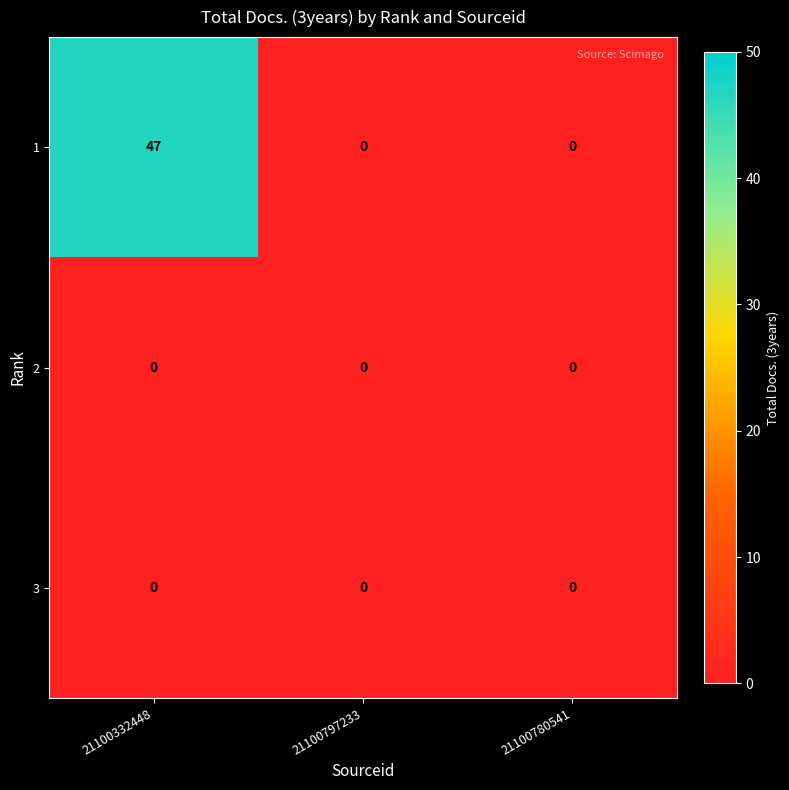

What is the greatest value displayed?

47